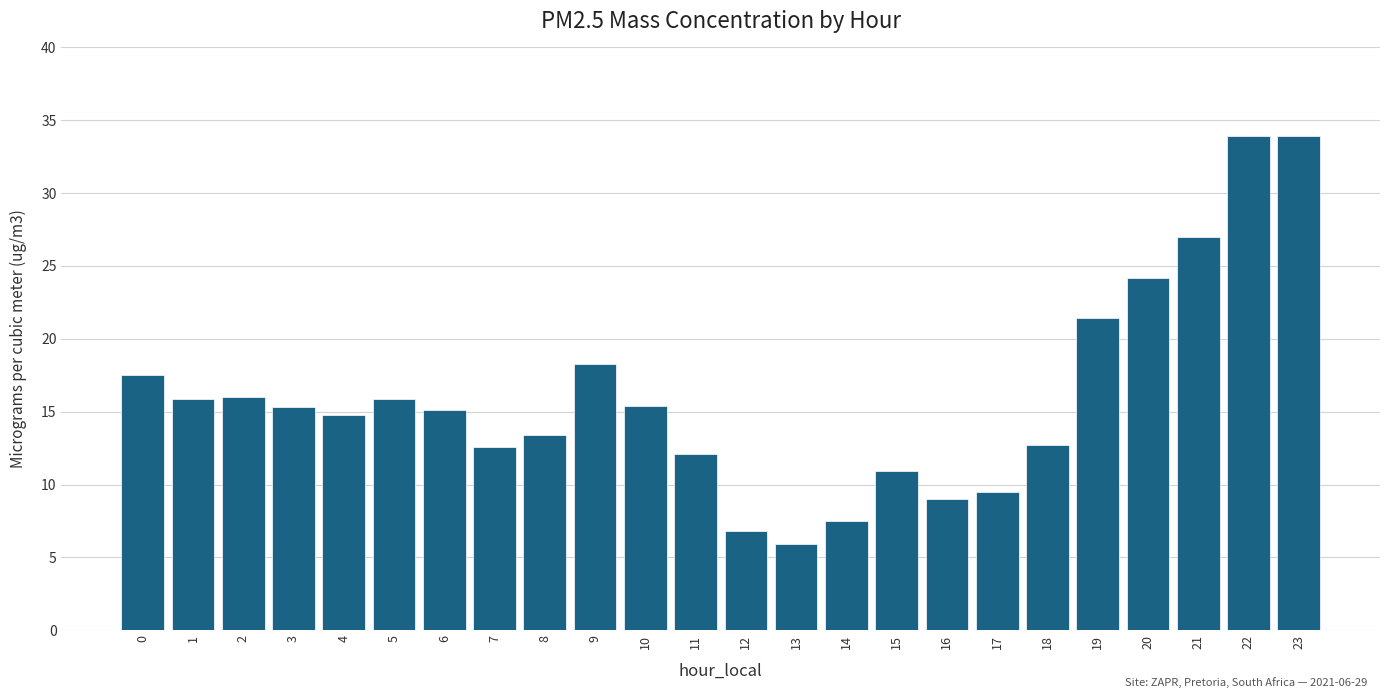

What is the change in value from 4 to 8?

-1.4